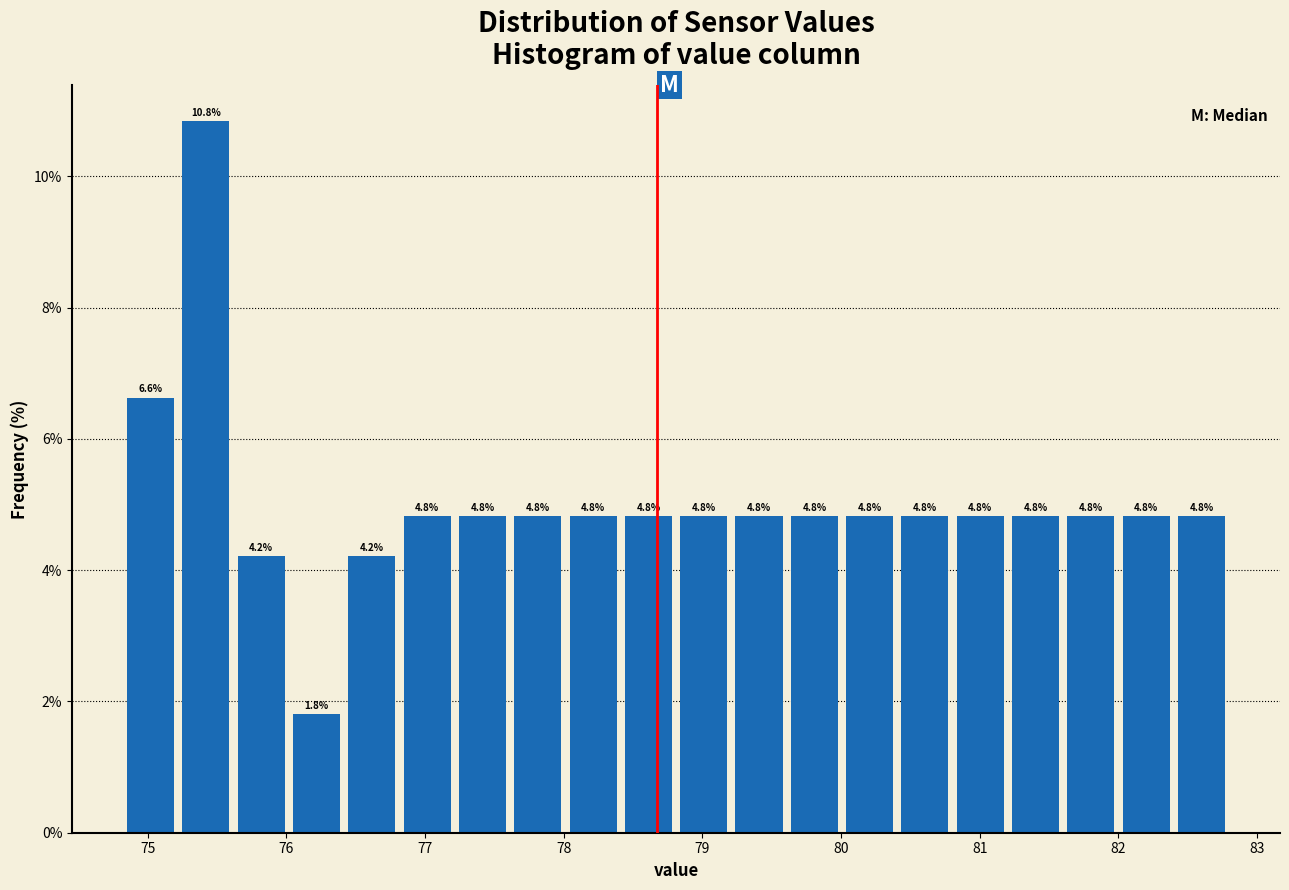

Read against the x-axis, roughly where is the centre of the tallest bar?

75.4